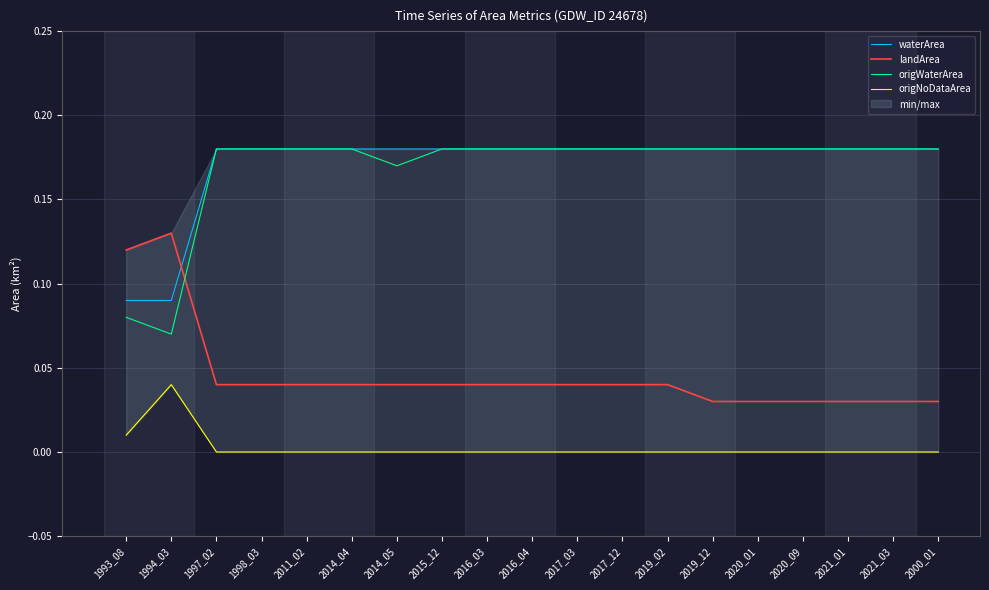

Count the waterArea values in the range 0 to 1.

19